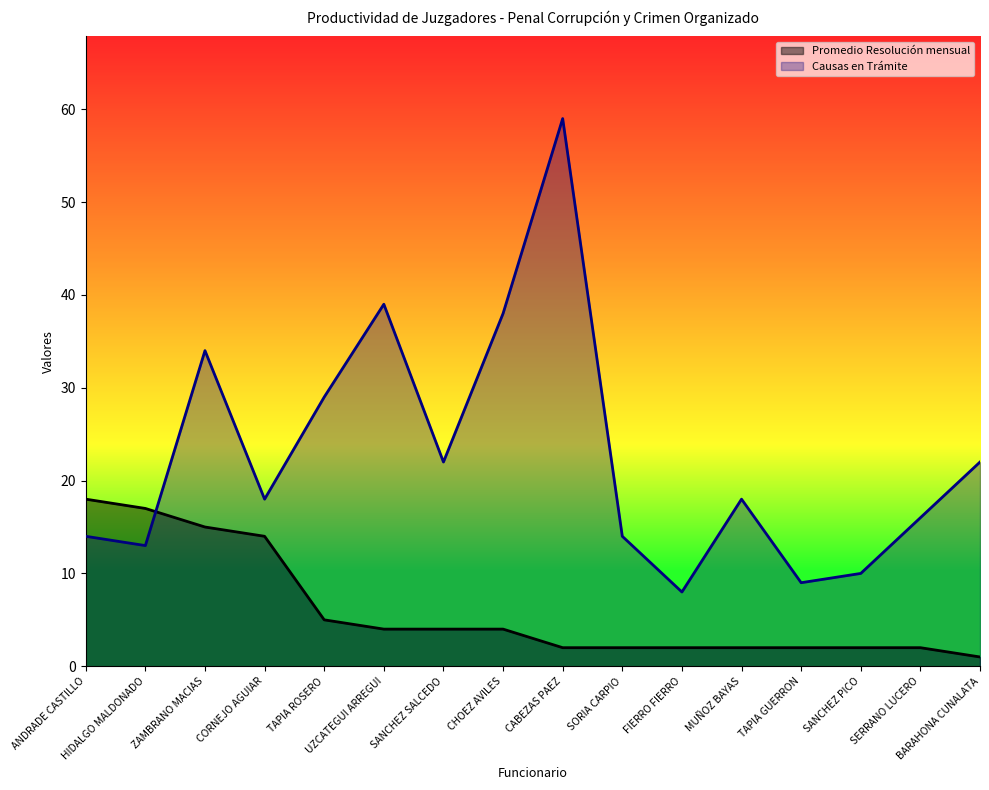

How many times do Promedio Resolución mensual and Causas en Trámite cross each other?

1